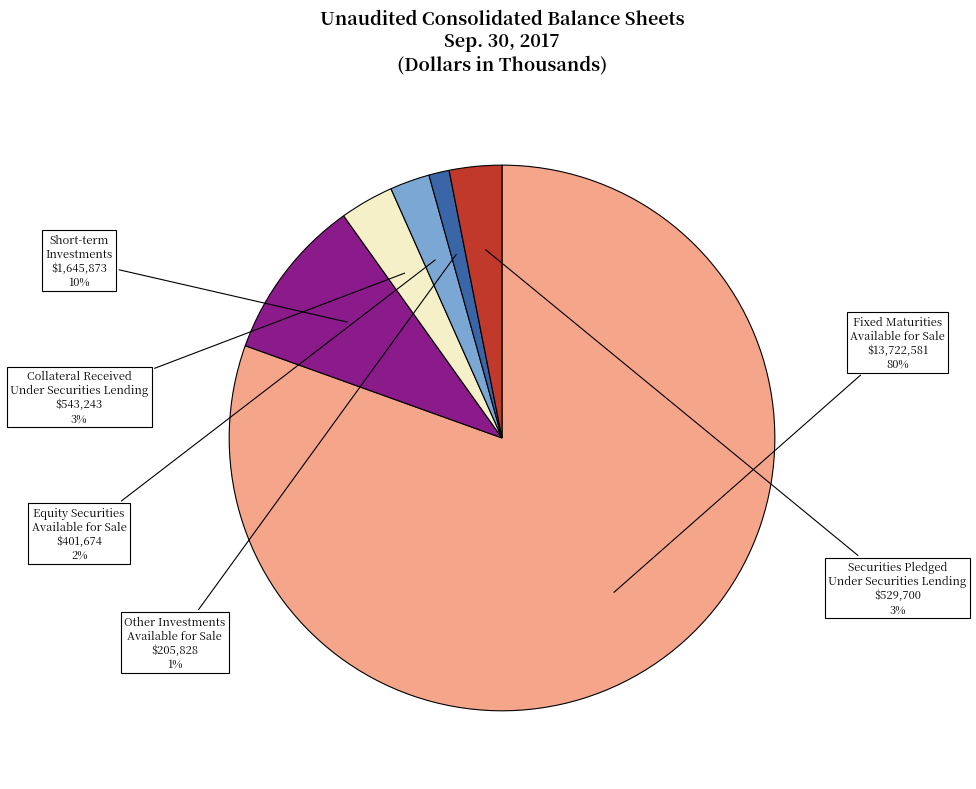

To the nearest percent, what is the average slice percentage?

17%